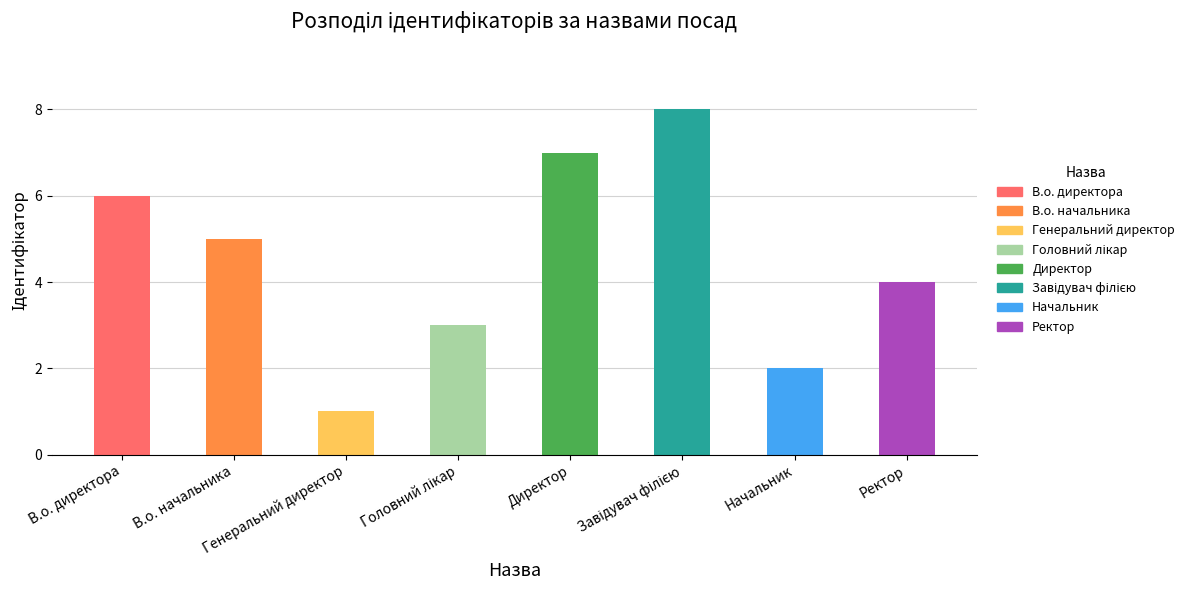

What is the sum of all values?

36